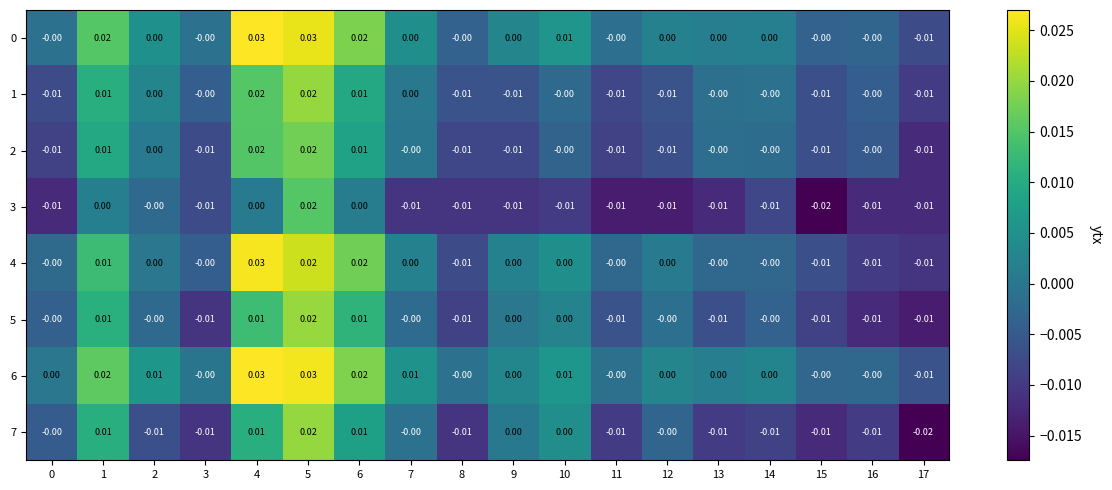

Is the value of 7 at 10 greater than the value of 6 at 1?

No